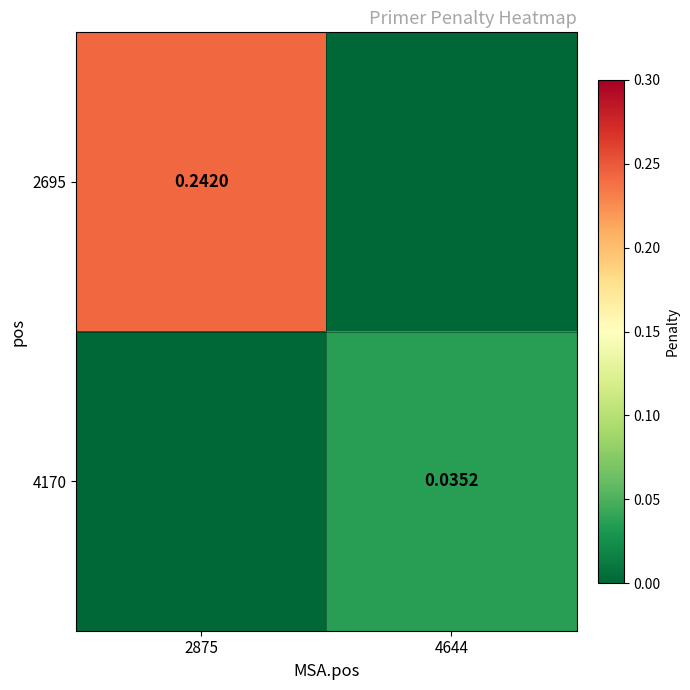

Rank the series at 2875 from highest to lowest value.

2695, 4170